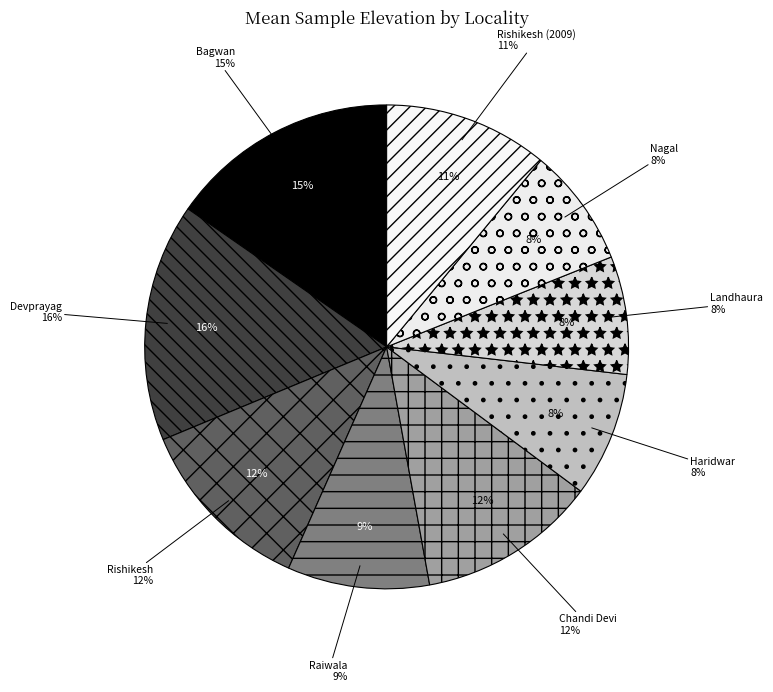

Between Chandi Devi and Devprayag, which is larger?

Devprayag